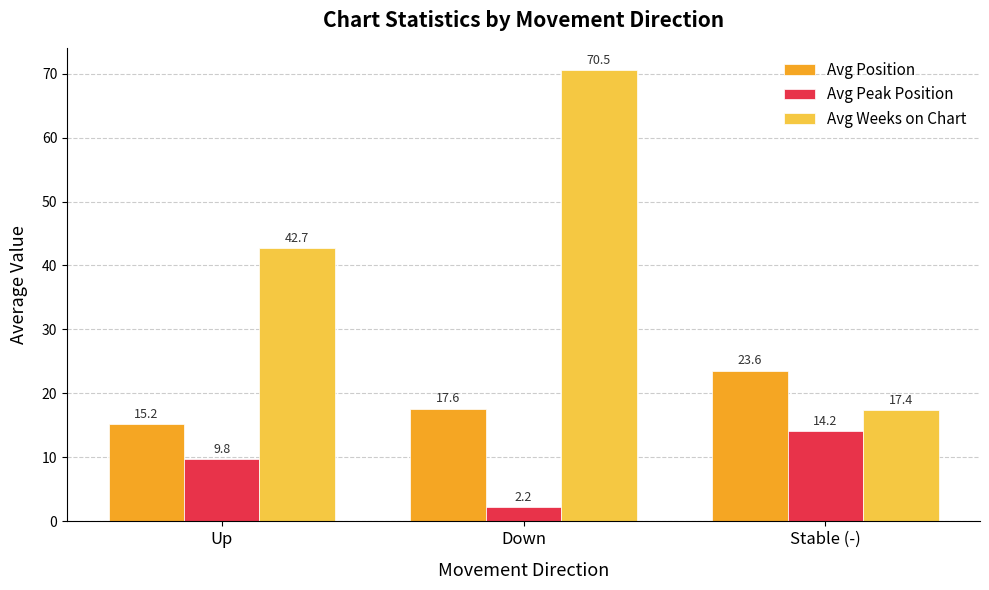

What is the difference between the maximum and second lowest values in the Avg Position series?

5.9